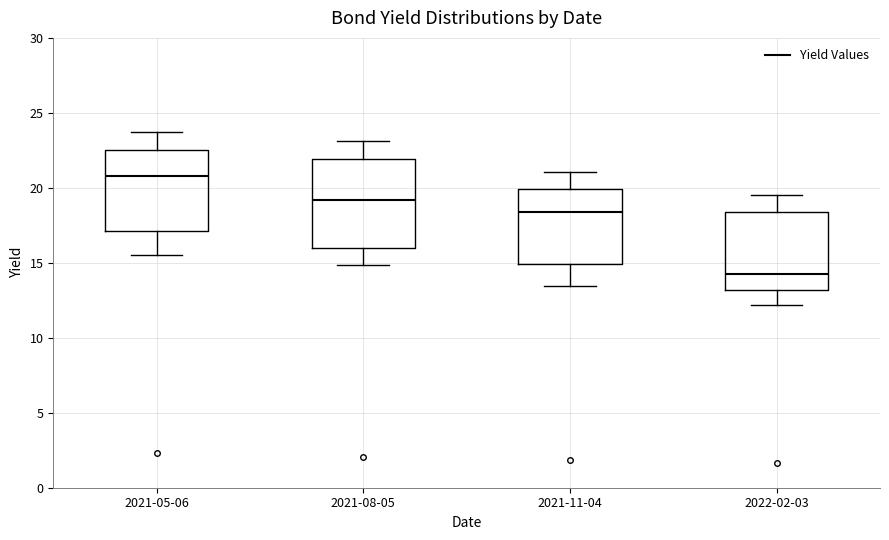

Reading left to right, transcribe this box plot: for each box, give where its median line is, the range the box spans, and where its two whiskers end, as read against the y-axis. The values are not printed on the chart, so give them approximately, as read against the axis.

2021-05-06: median 21.0, box 17.0 to 22.5, whiskers 15.5 to 24.0
2021-08-05: median 19.0, box 16.0 to 22.0, whiskers 15.0 to 23.0
2021-11-04: median 18.5, box 15.0 to 20.0, whiskers 13.5 to 21.0
2022-02-03: median 14.5, box 13.0 to 18.5, whiskers 12.0 to 19.5